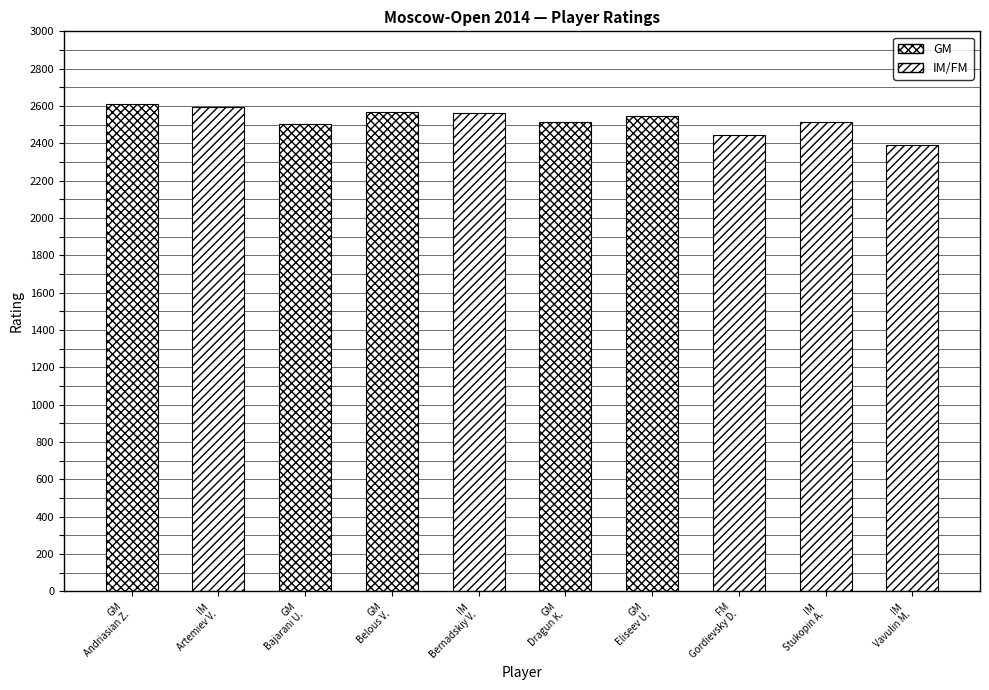

What is the minimum value shown in the chart?

2390